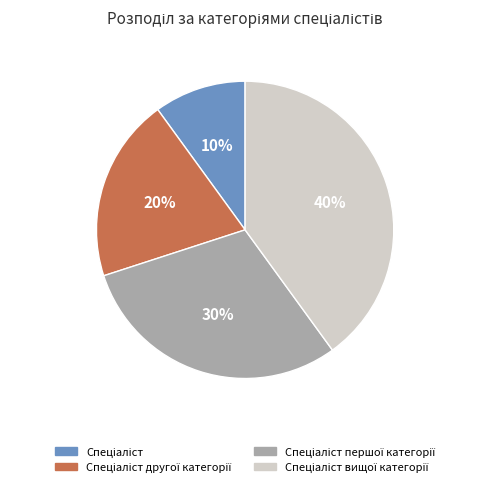

Does any single category account for the majority?

No